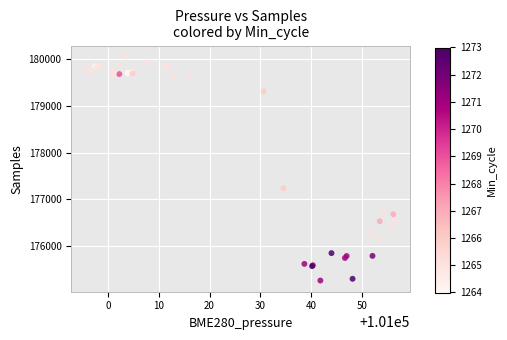

What Y value in the scatter plot is closest to 177656?

177236